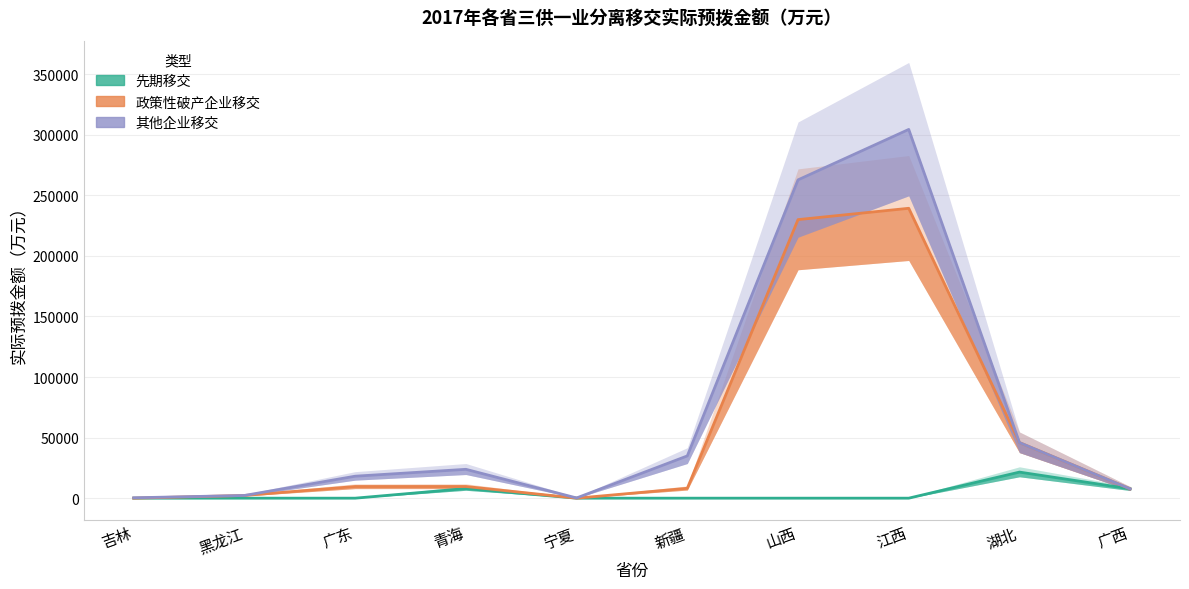

At which category is the sum across all series the highest?

江西